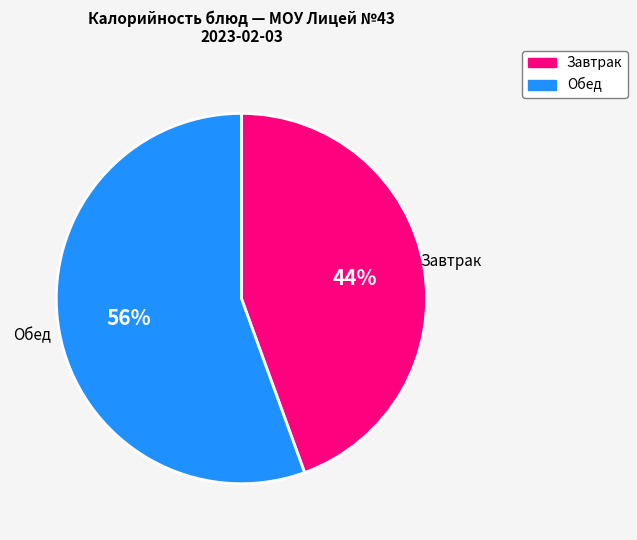

To the nearest percent, what is the average slice percentage?

50%